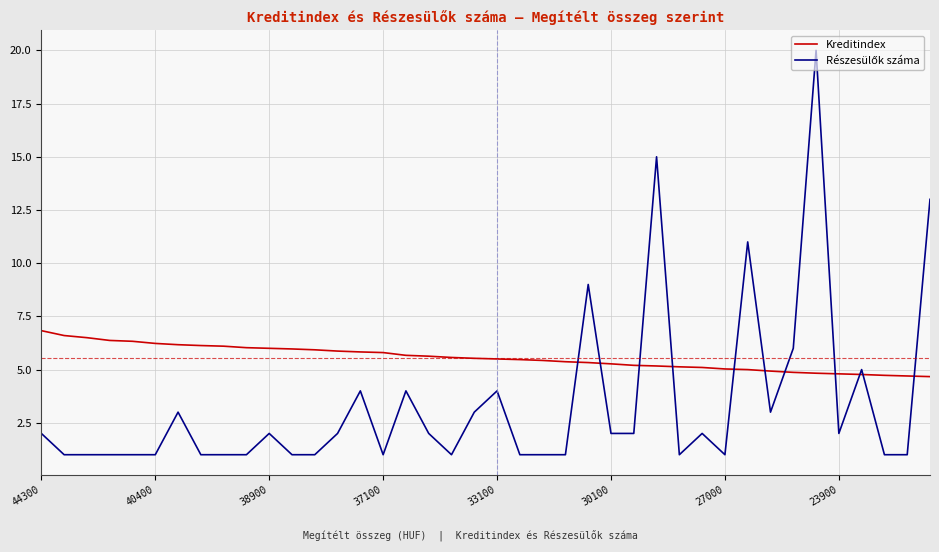

What is the difference between the maximum and minimum values in the Kreditindex series?

2.2